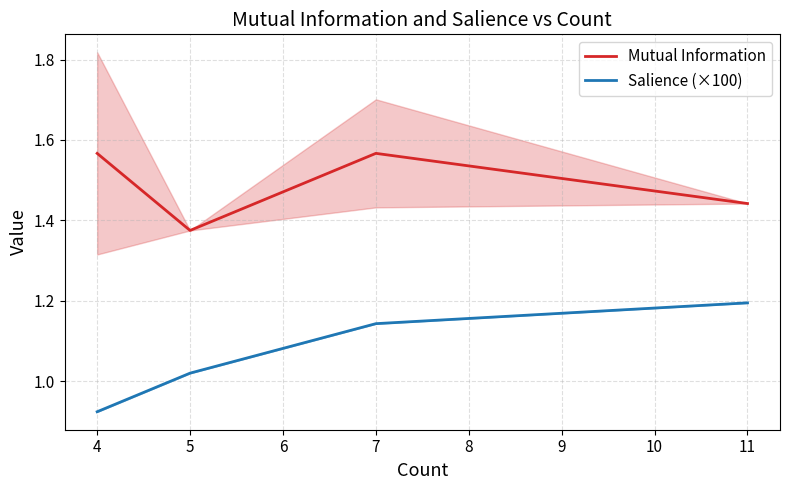

Reading right to left, what are all the values shown in this chart?

Mutual Information: 1.4	1.6	1.4	1.6
Salience (×100): 1.2	1.1	1.0	0.9